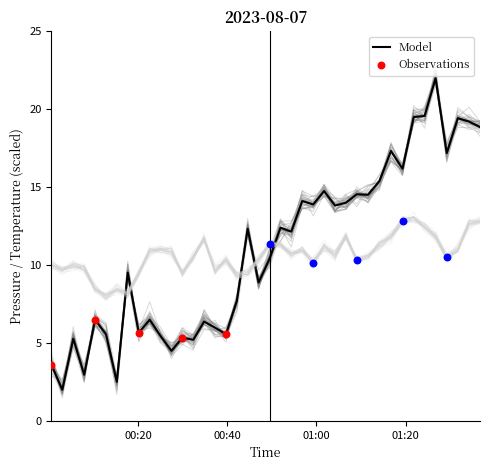

Is the value of pressure at 29 greater than the value of temperature at 14?

Yes